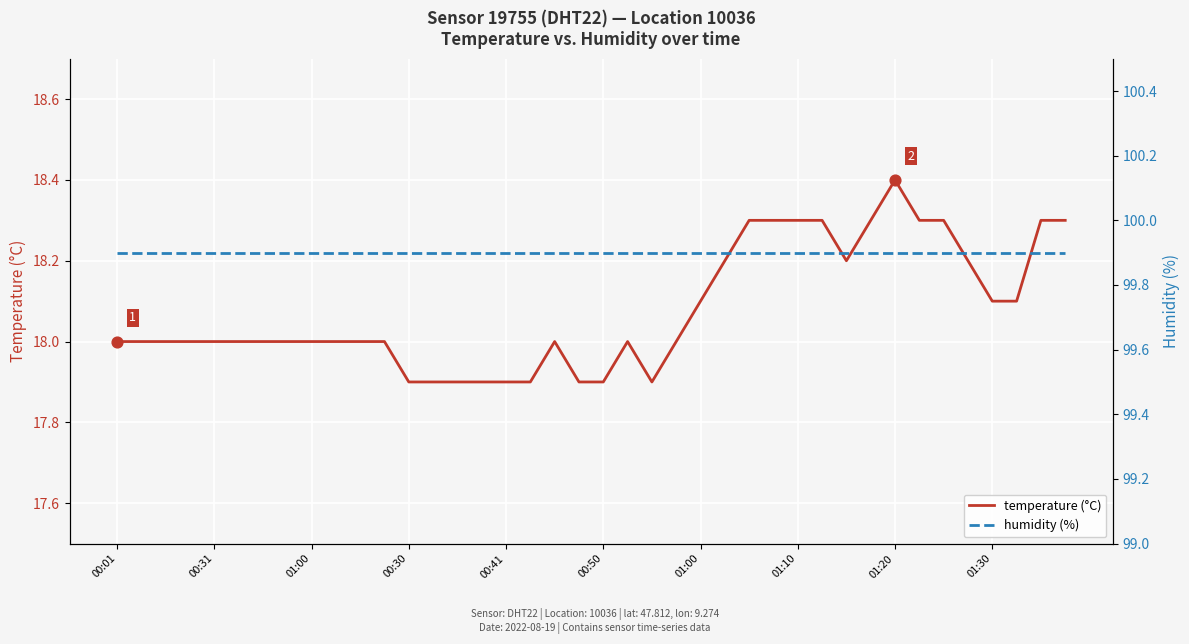

What are all the series names shown in the legend?

temperature (°C), humidity (%)